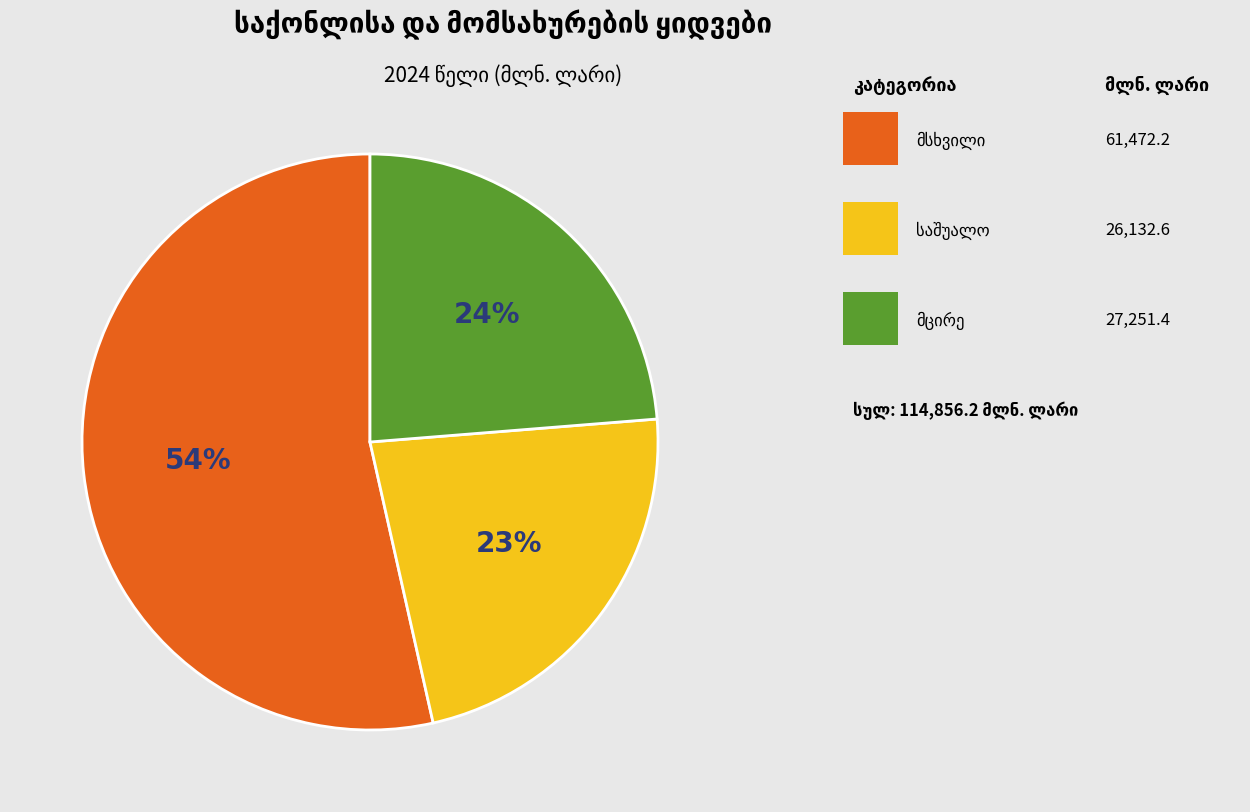

To the nearest percent, what is the difference between the largest and smallest slice percentages?

31%